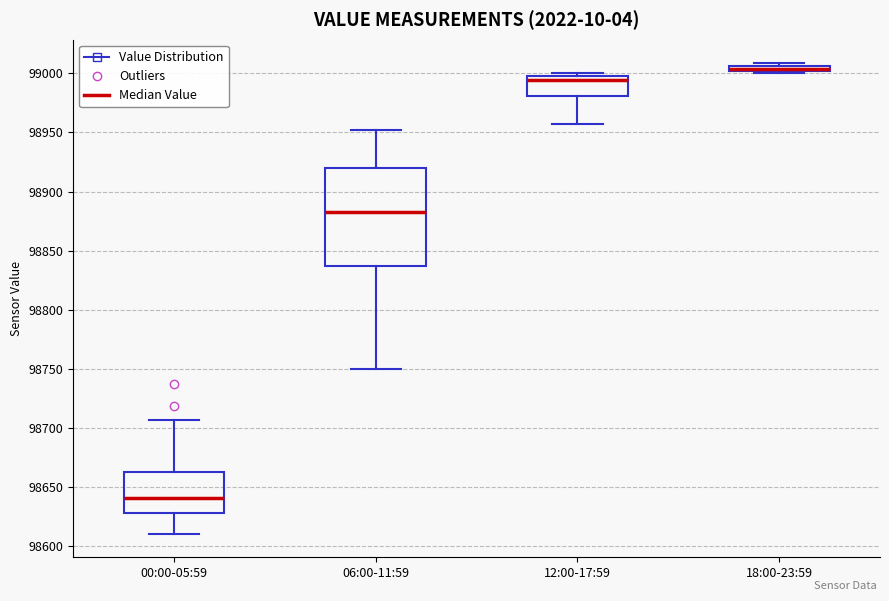

Which box has the lowest median line?

00:00-05:59